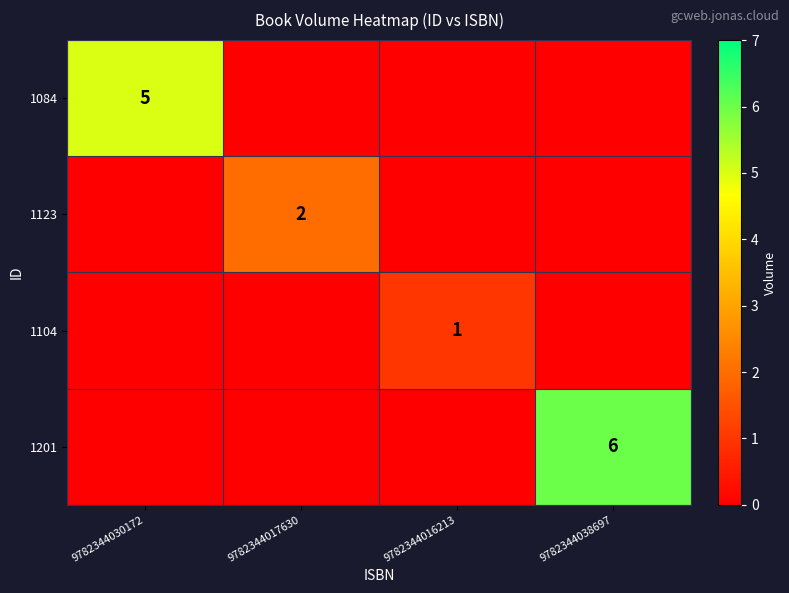

The 1201 series shows 2 at 9782344038697. True or false?

False